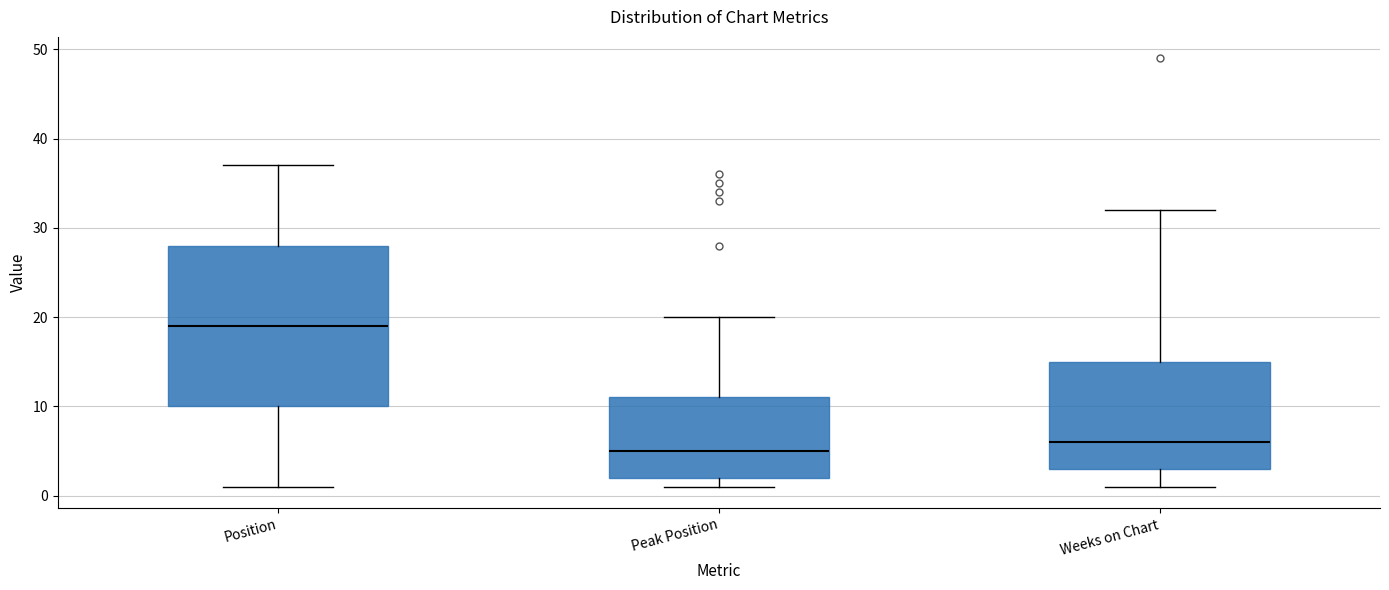

Which box has the highest median line?

Position